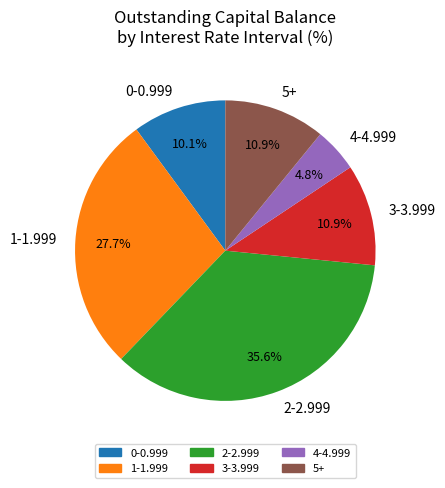

Is the sum of 3-3.999 and 1-1.999 greater than half?

No